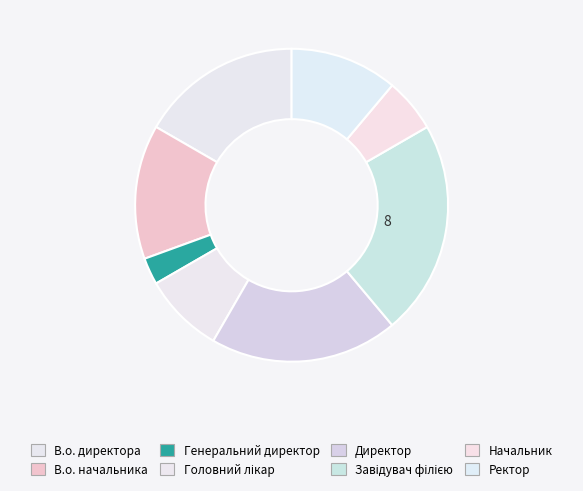

How many segments does this pie chart have?

8